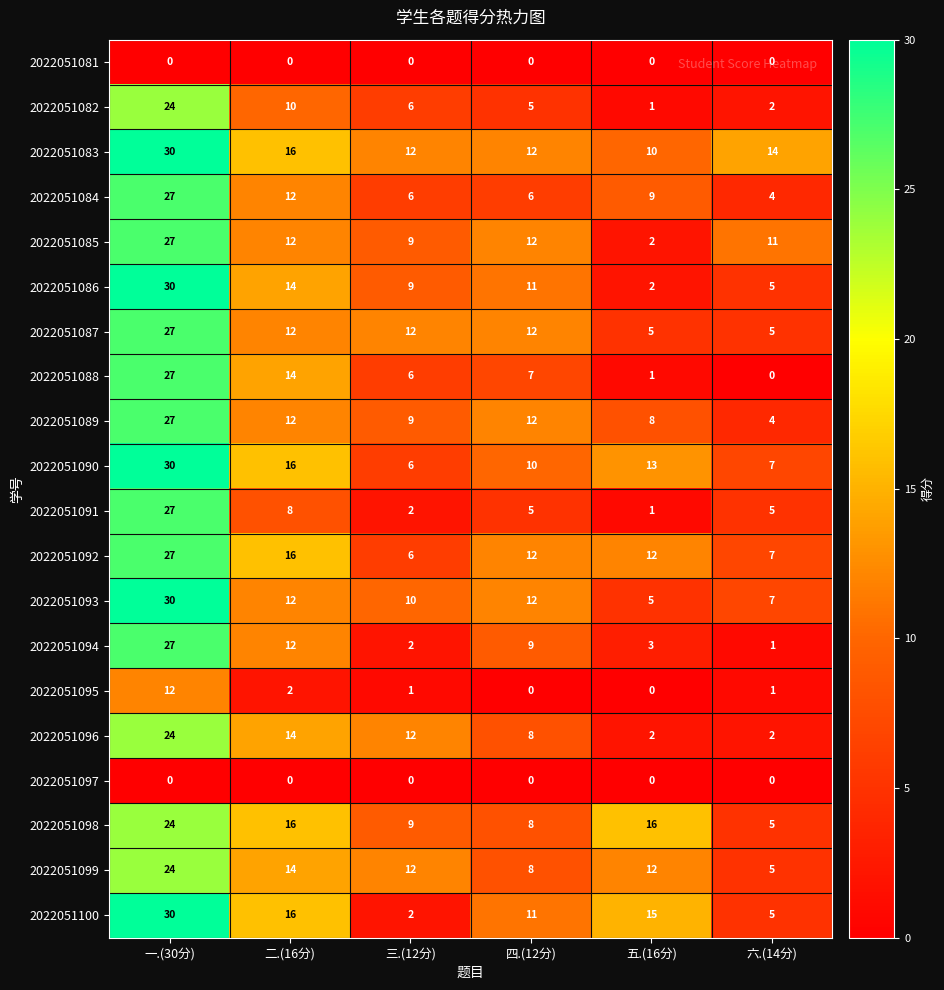

The value of 2022051085 at 五.(16分) is 1. True or false?

False